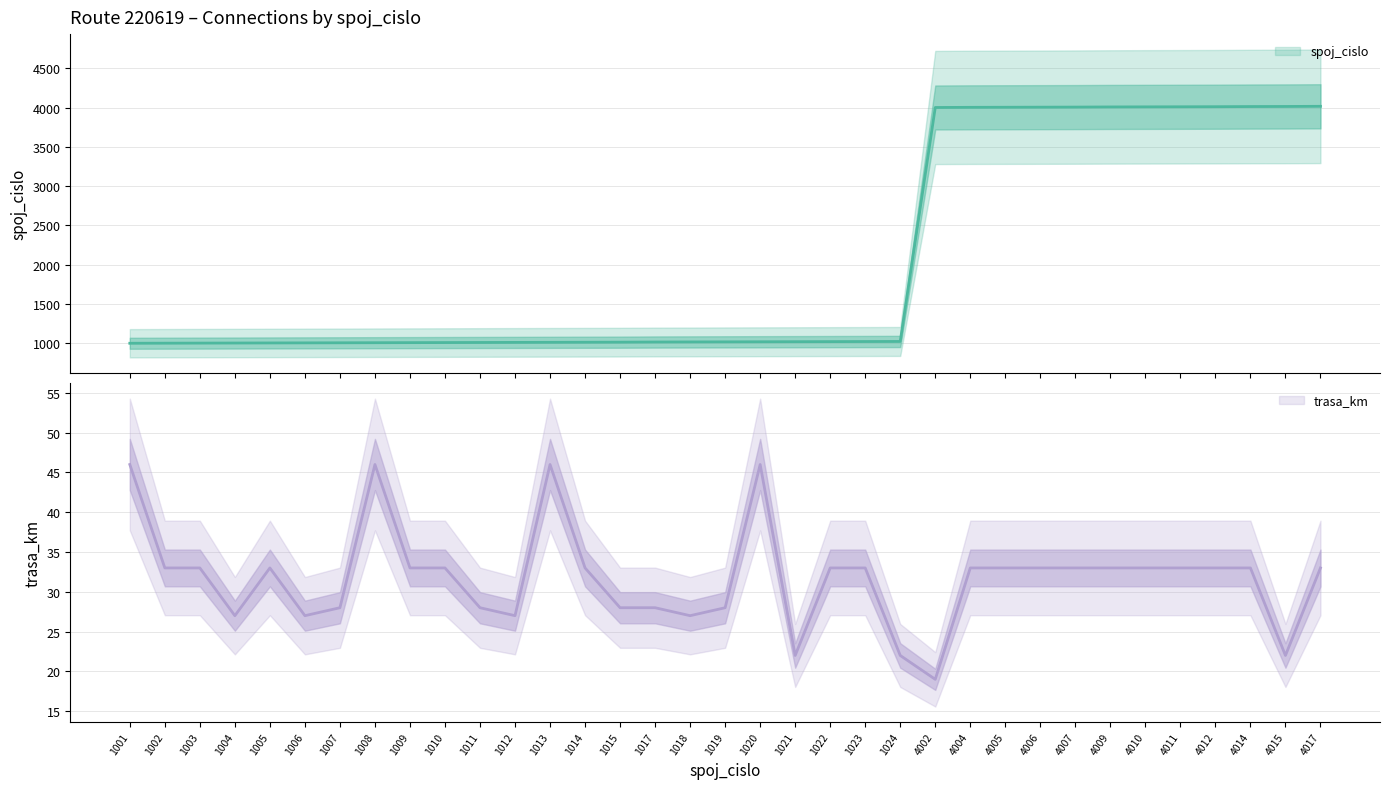

At how many categories does at least one series exceed 2335?

12